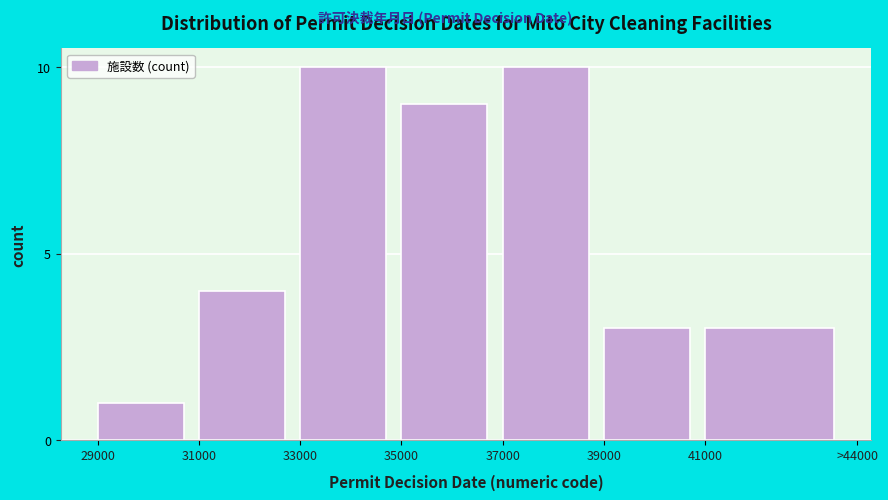

Reading left to right, transcribe all the data shown in this chart.

29000=1	31000=4	33000=10	35000=9	37000=10	39000=3	41000=3